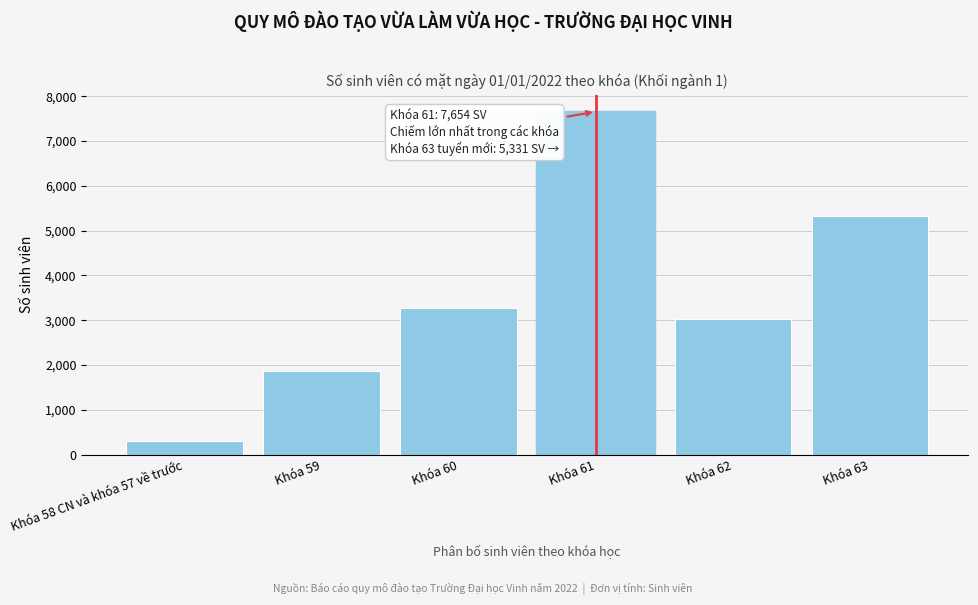

Reading left to right, transcribe all the data shown in this chart.

304	1864	3280	7654	3034	5331